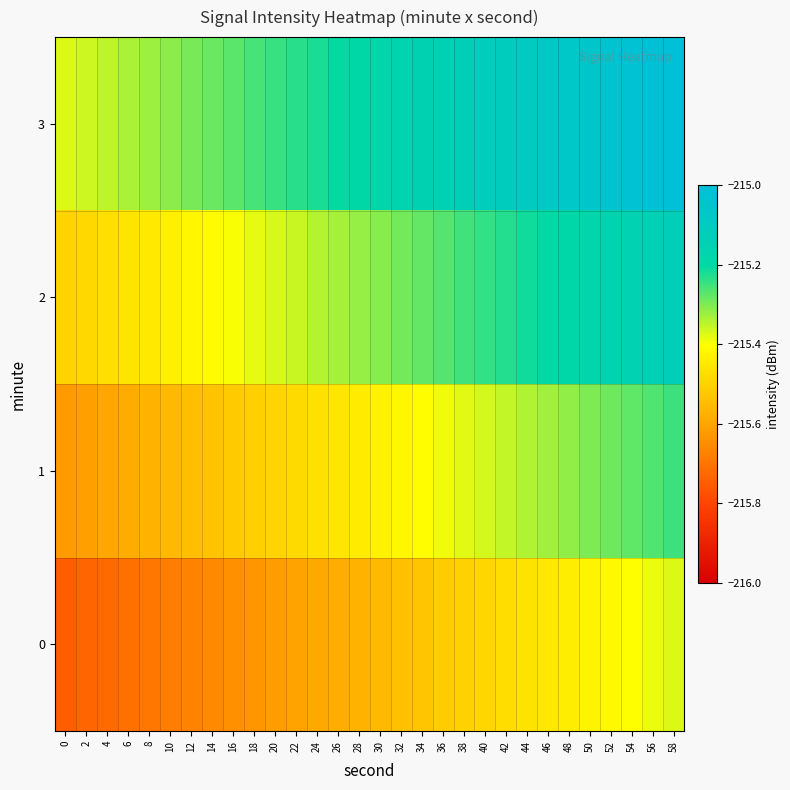

At 34, list the series in order from largest to smallest.

3, 2, 1, 0